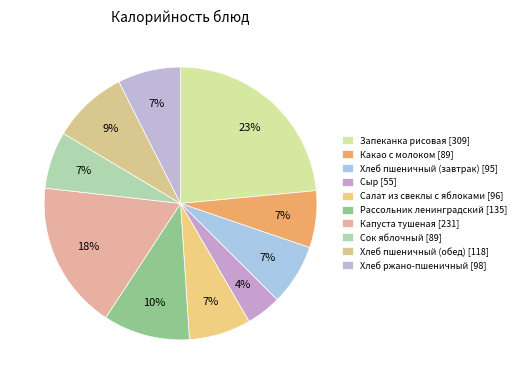

How many segments does this pie chart have?

10